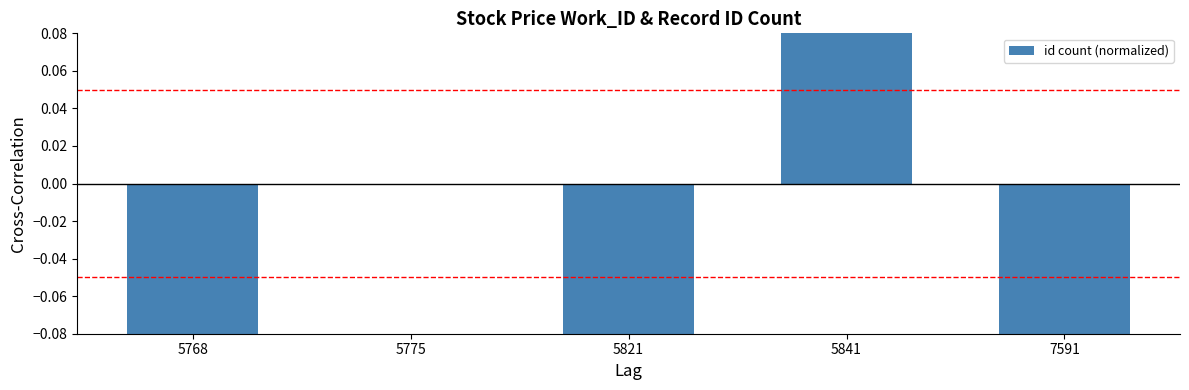

Which has a higher value, 5821 or 5768?

5821